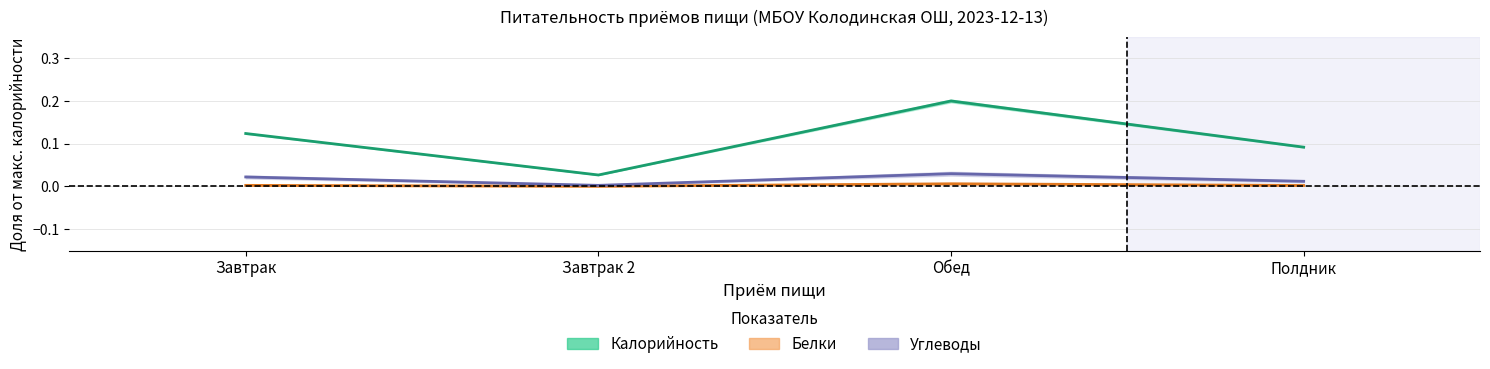

Is it true that Калорийность equals 0.1 at Завтрак?

True